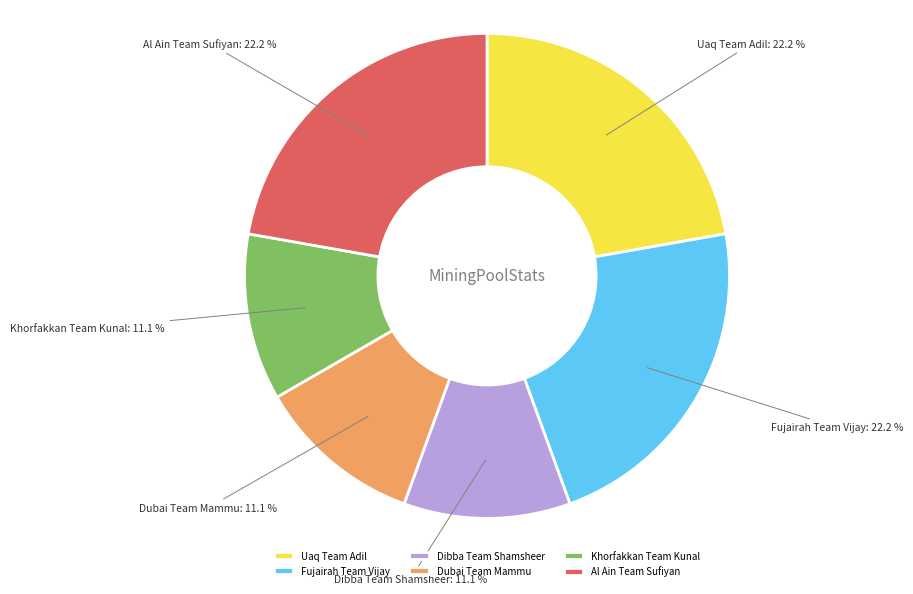

To the nearest percent, what portion does Dibba Team Shamsheer represent?

11%